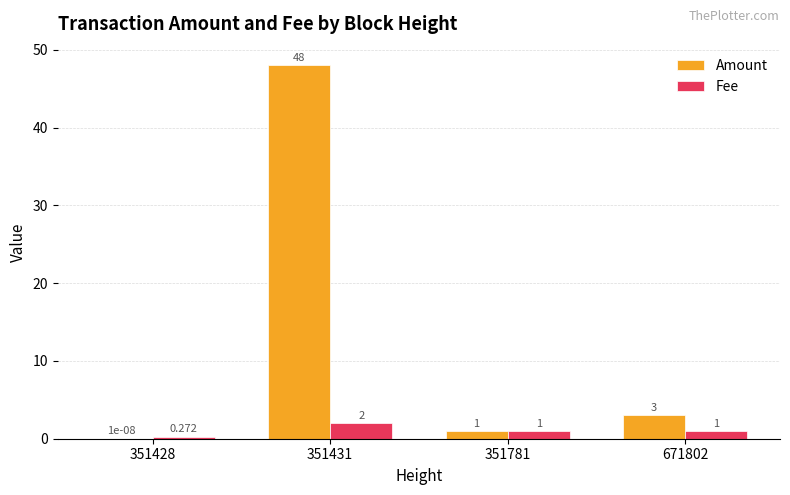

Which series has the largest total across all categories?

Amount